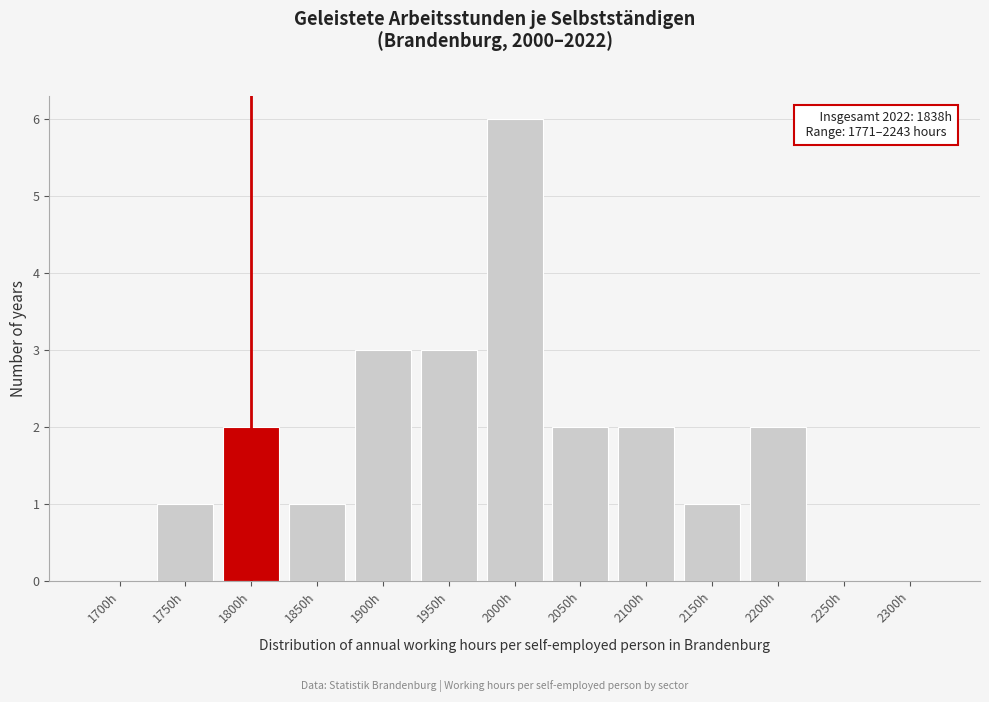

Reading right to left, list all the values displayed in this chart.

2300h=0	2250h=0	2200h=2	2150h=1	2100h=2	2050h=2	2000h=6	1950h=3	1900h=3	1850h=1	1800h=2	1750h=1	1700h=0